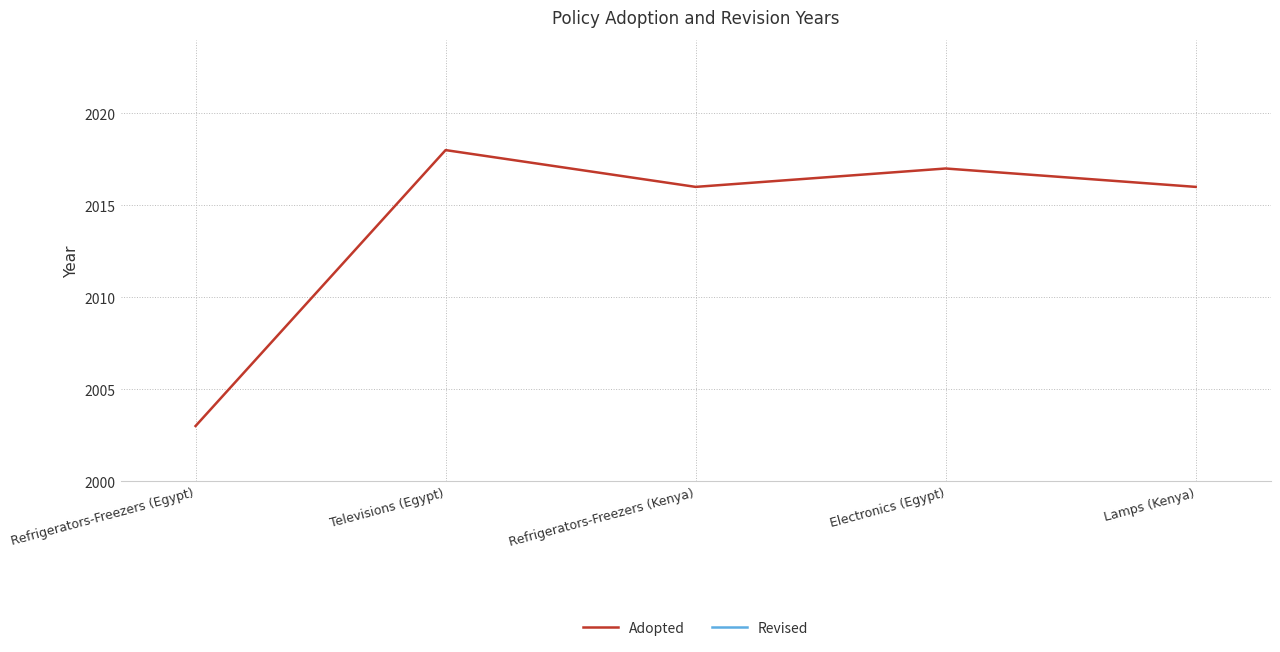

How many data points in Revised are less than 2019?

2